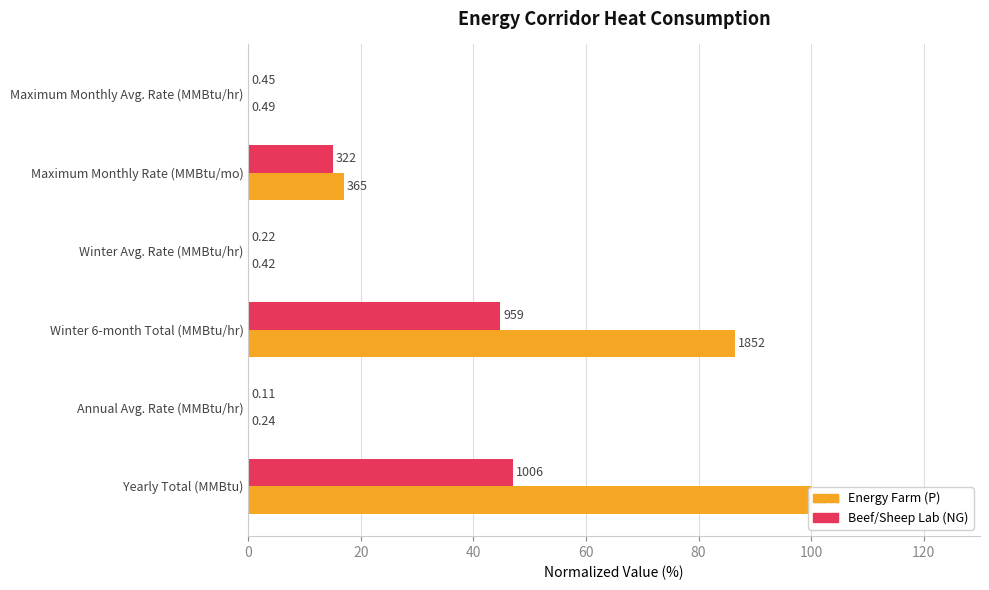

What is the value of the Energy Farm (P) bar at the 3rd from the left?

86.5